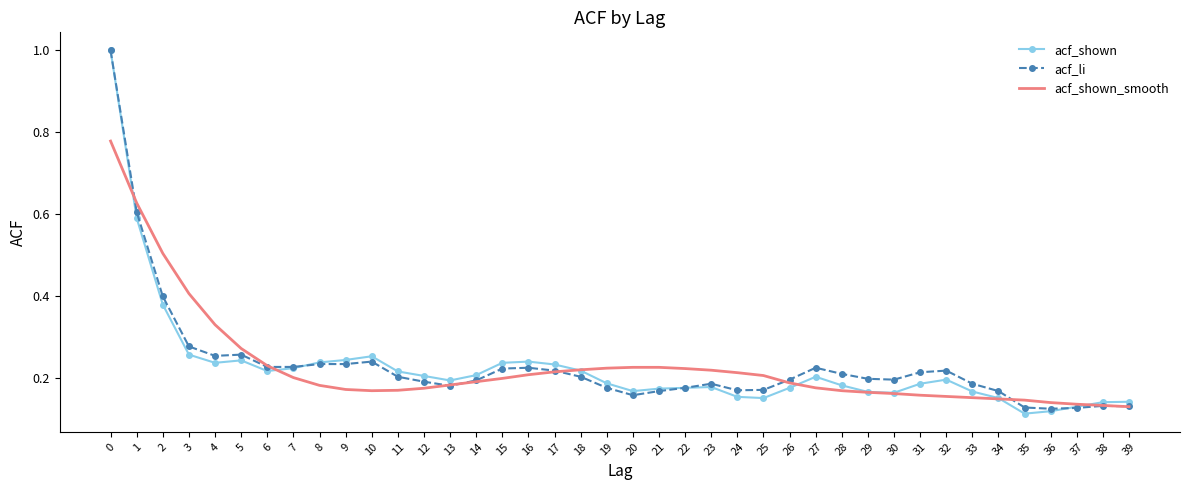

True or false: acf_shown_smooth and acf_li intersect in this chart.

True